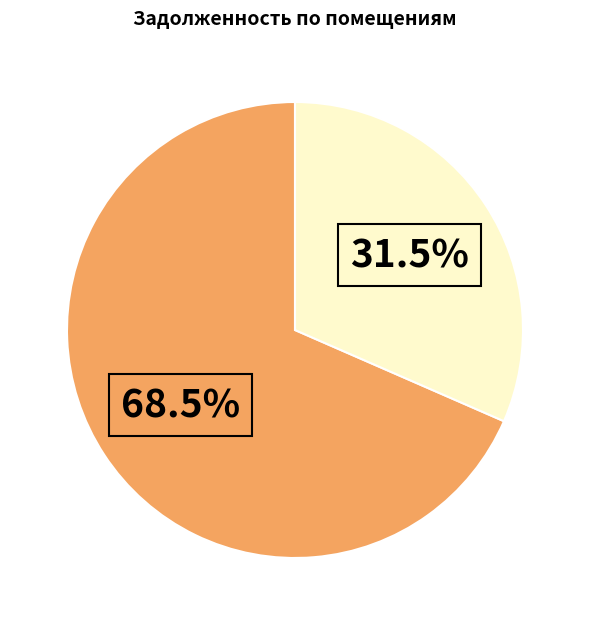

Is there a majority slice in this chart?

Yes